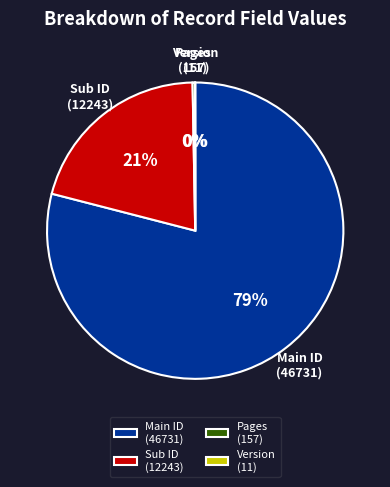

Which category accounts for the majority?

Main ID (46731)